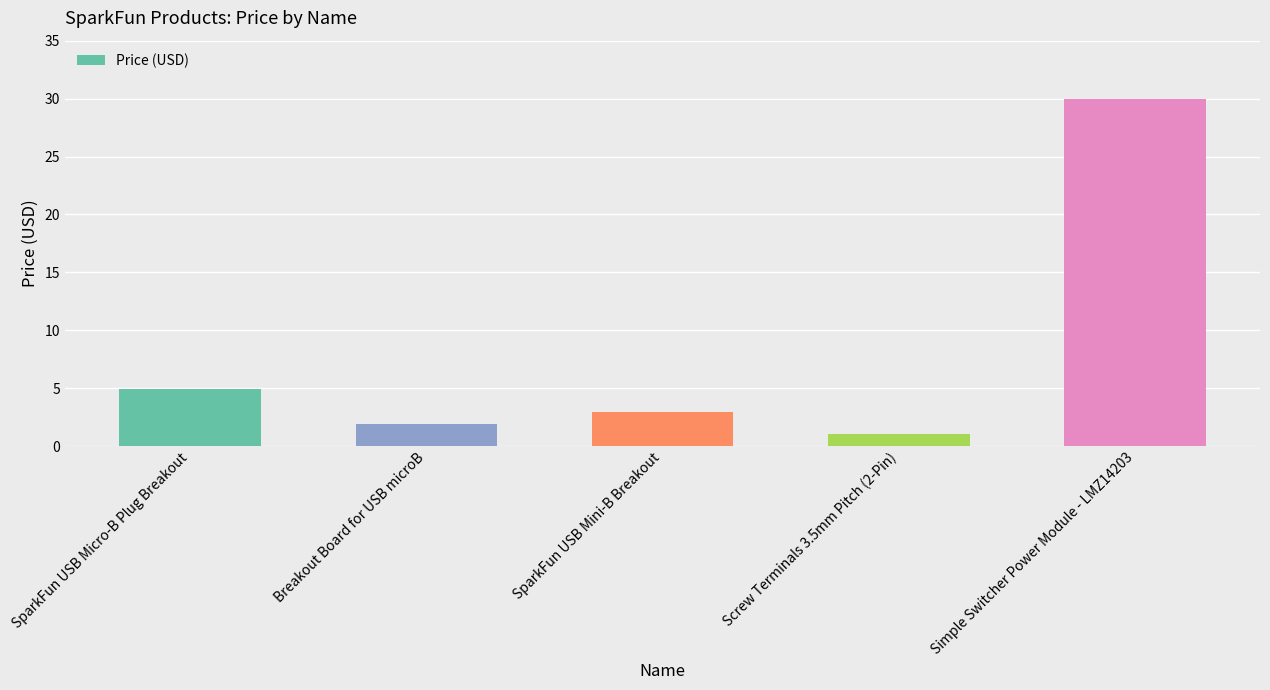

What is the smallest value displayed?

1.1